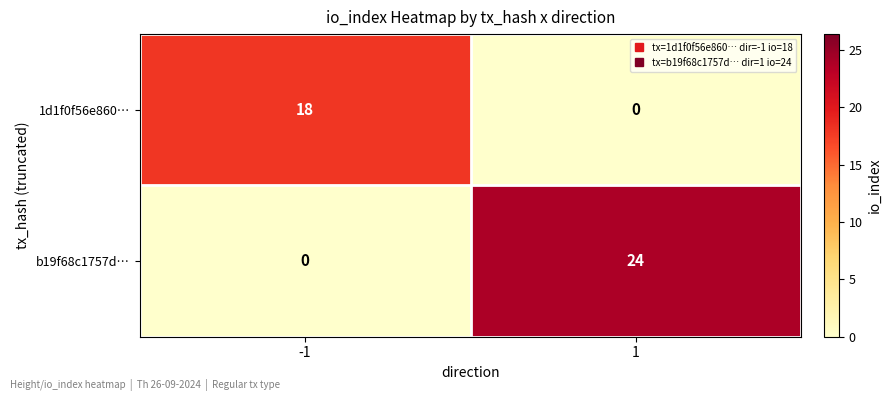

What is the highest value of the b19f68c1757d… series?

24